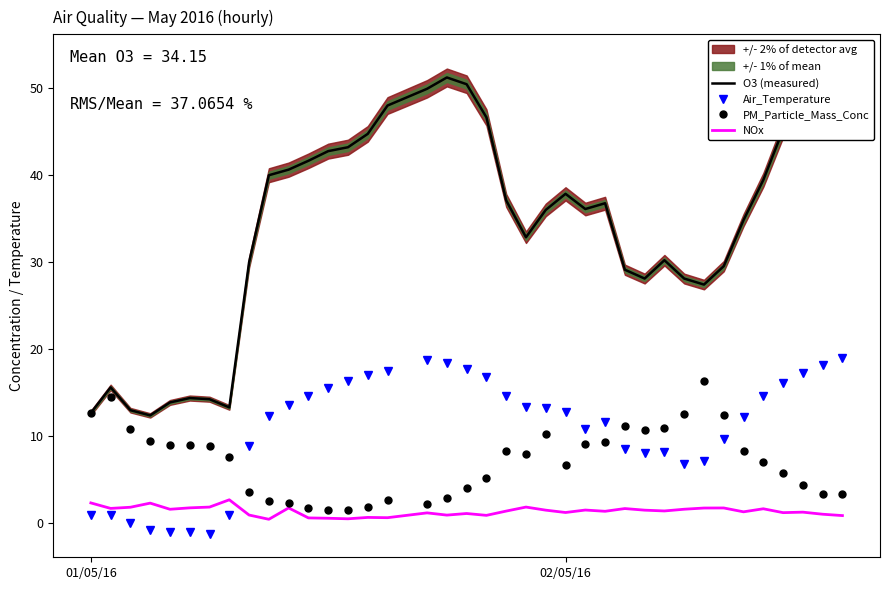

What is the highest value of the NOx series?

2.7